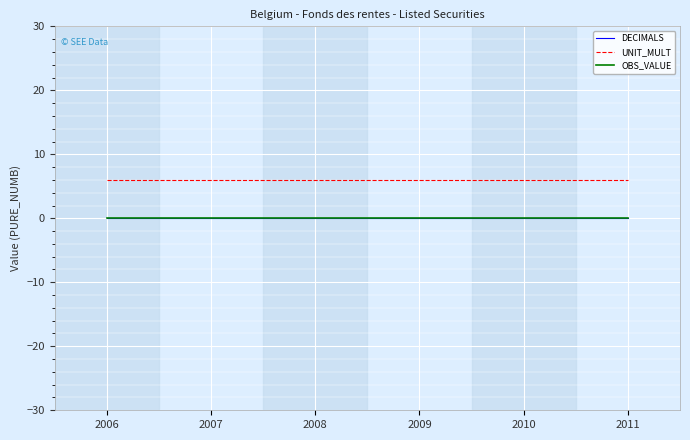

The value of DECIMALS at 2008 is 0. True or false?

True